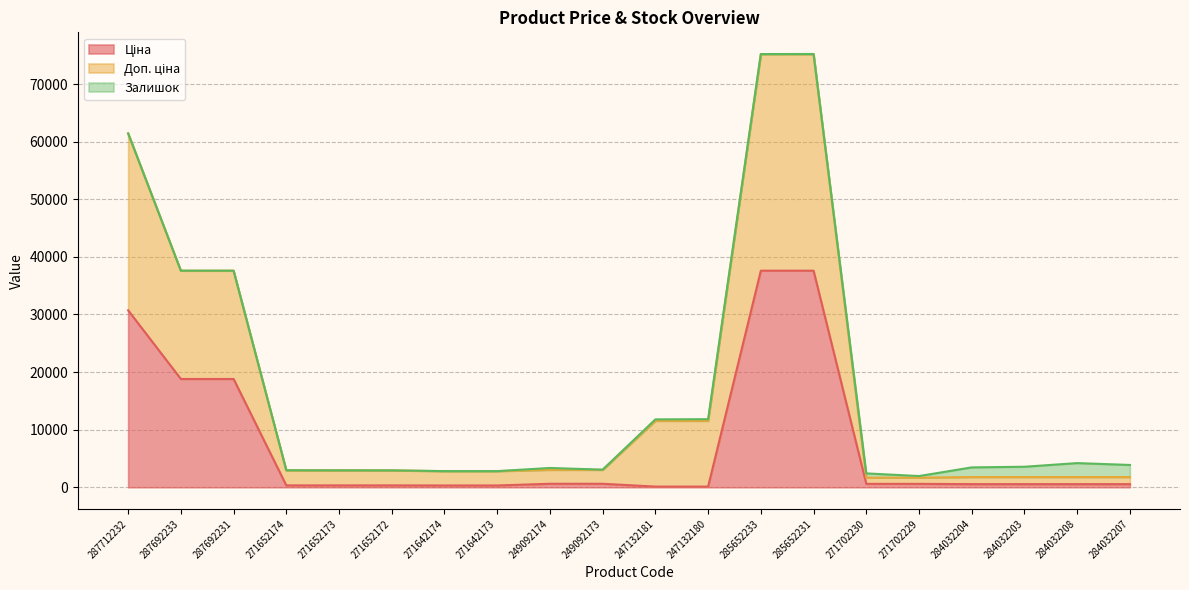

At which label does Доп. ціна reach its peak?

285652233